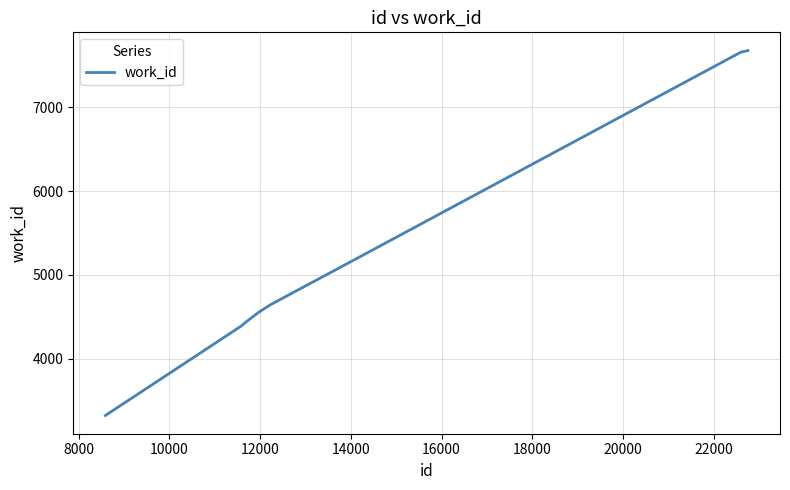

What is the maximum value shown in the chart?

7675